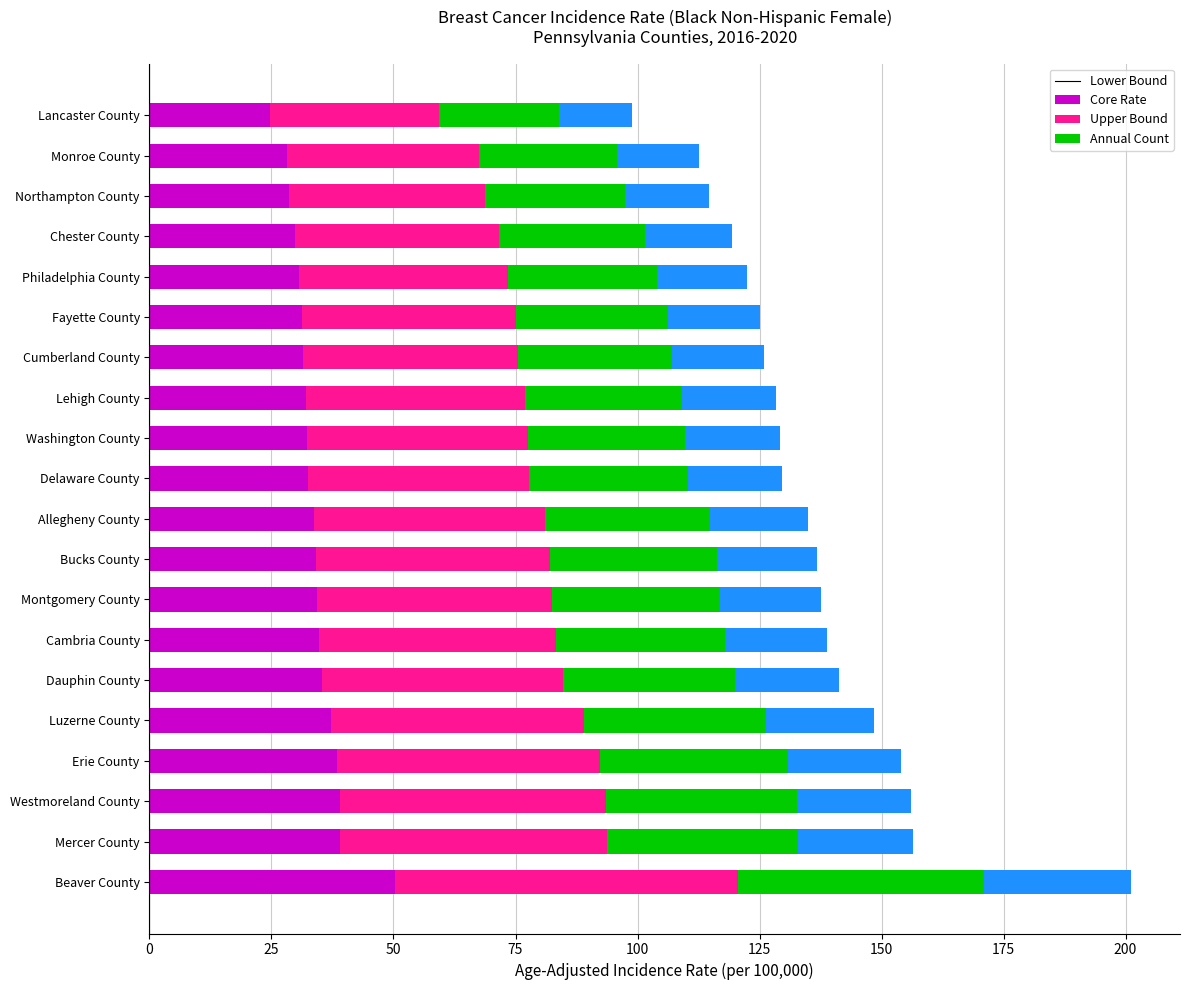

What is the sum of all Lower Bound values?

677.8